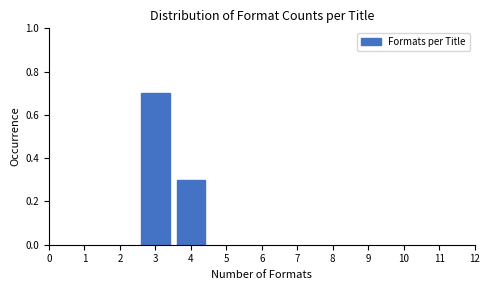

Reading right to left, extract all data points from this chart.

0.3	0.7